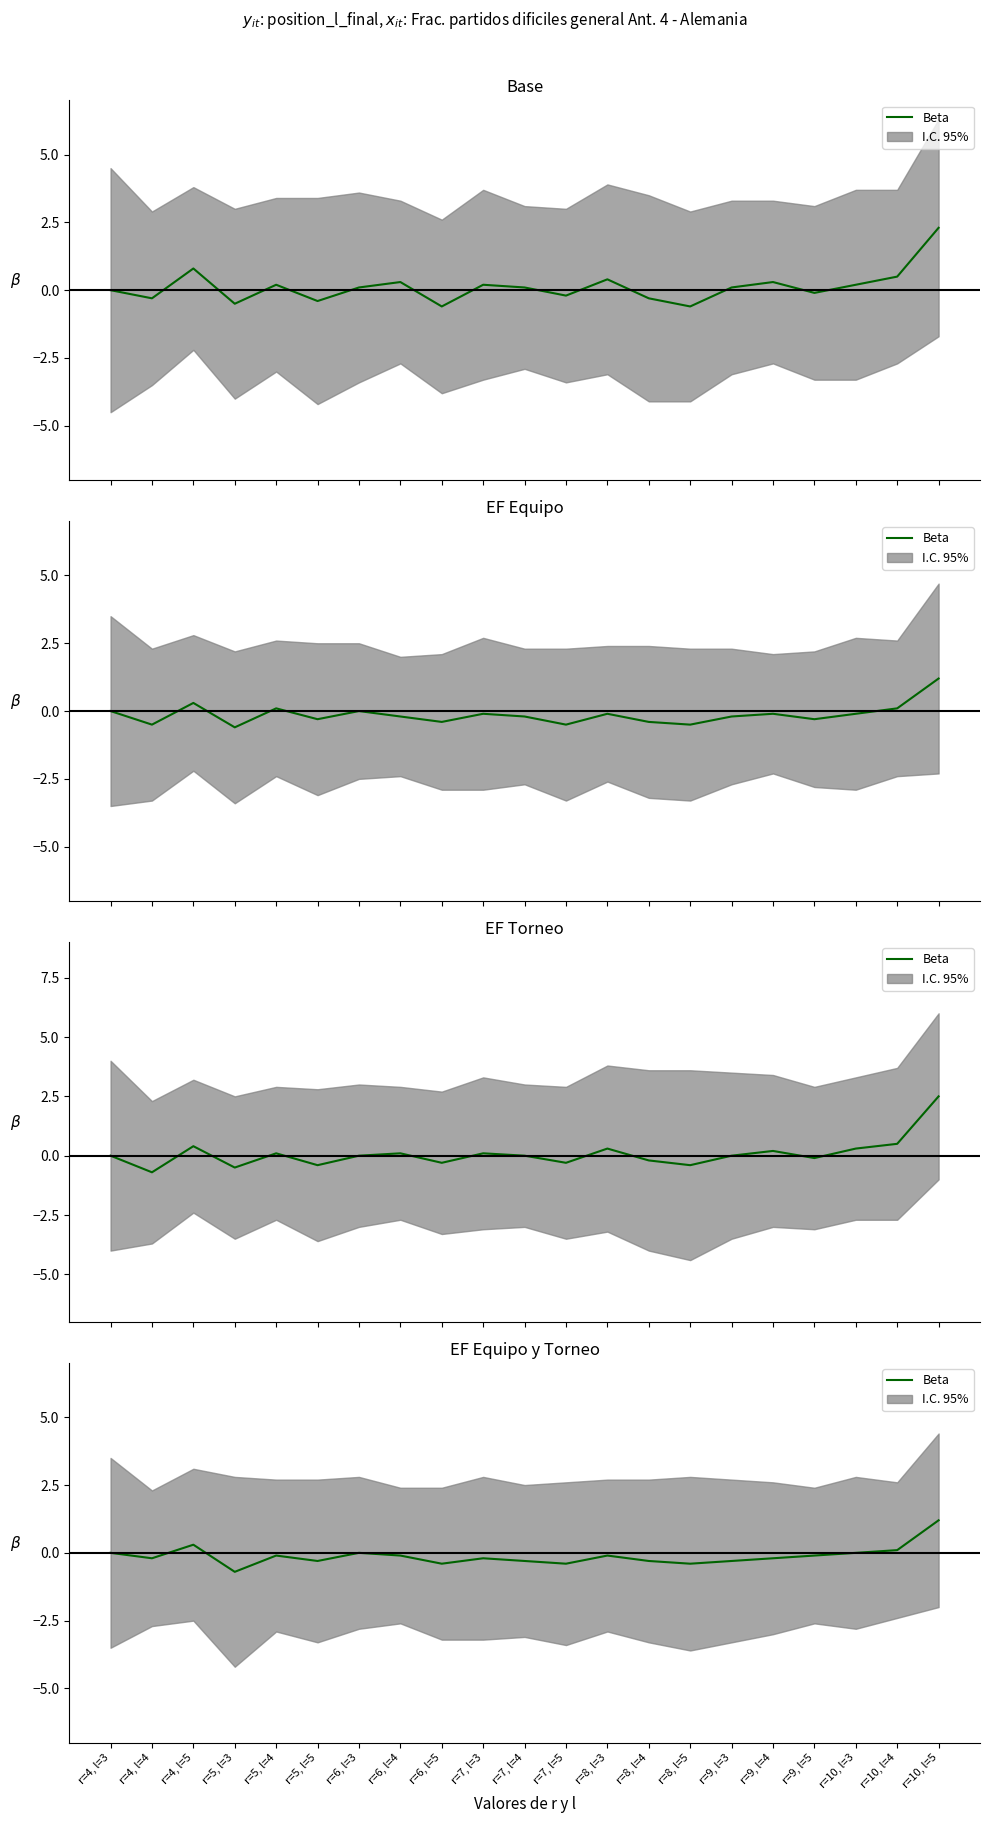

What position from the left is r=5, l=5?

6